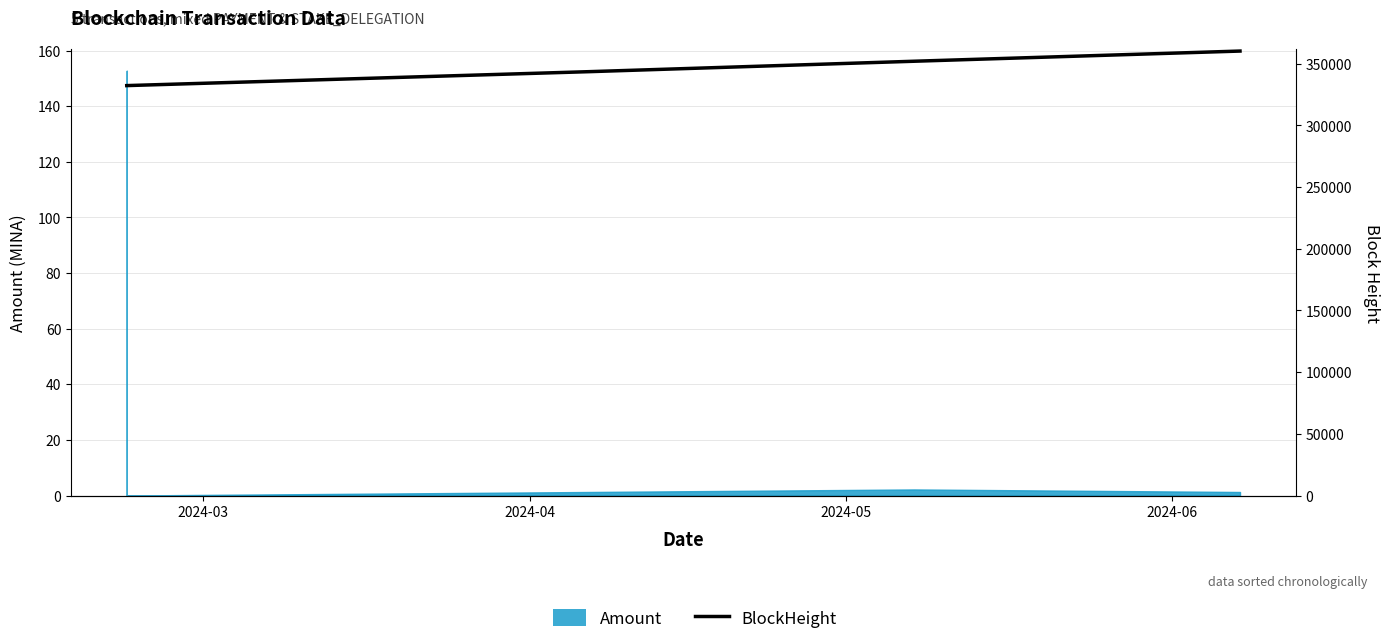

How many data points are less than 343597?

2